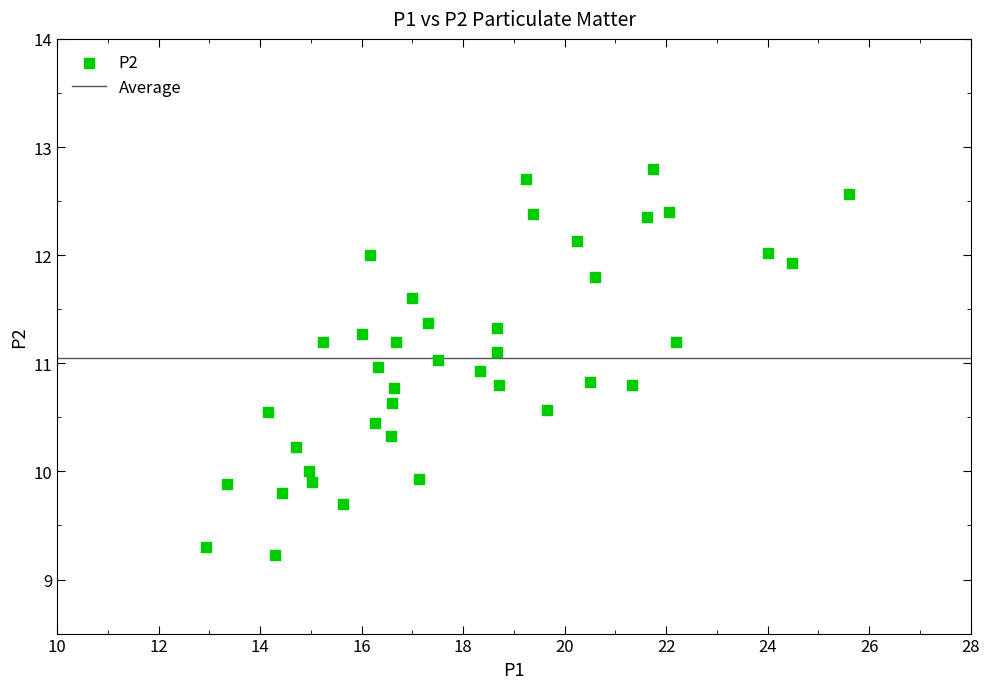

What is the range of Y values (max minus min)?

3.6